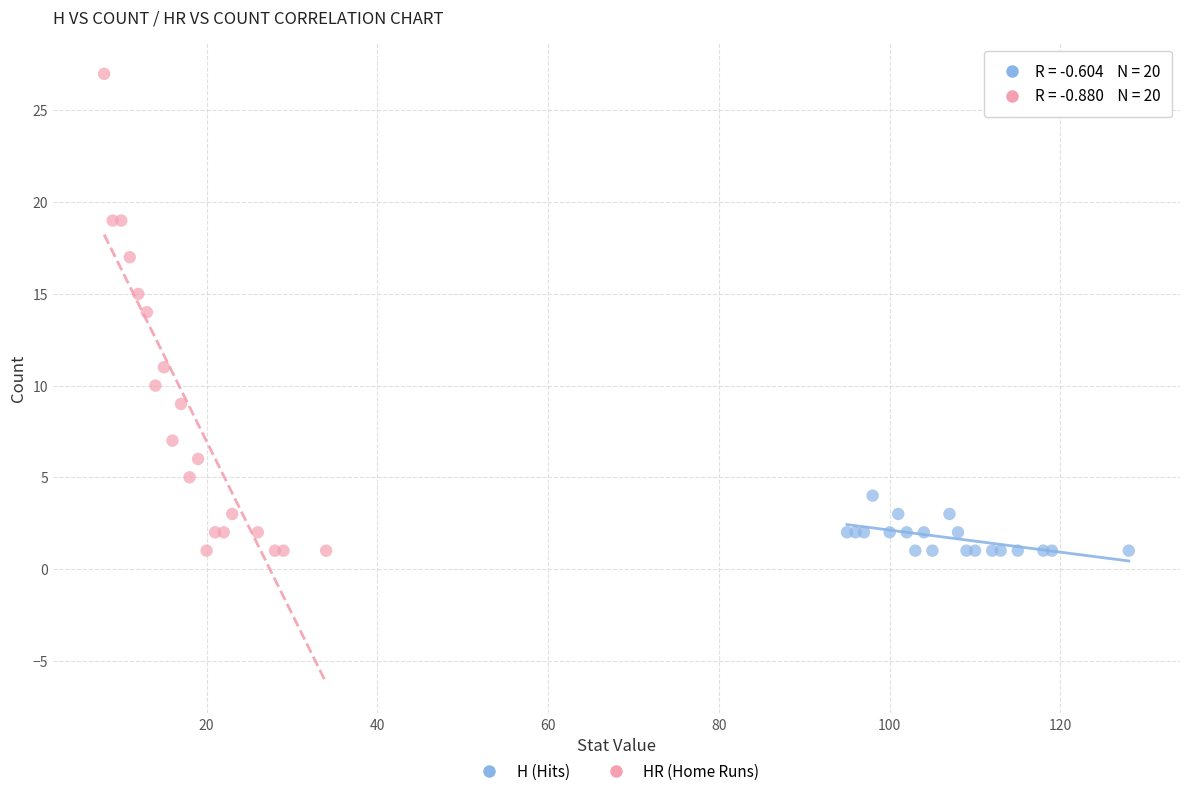

Which series reaches the maximum Y coordinate?

HR (Home Runs)